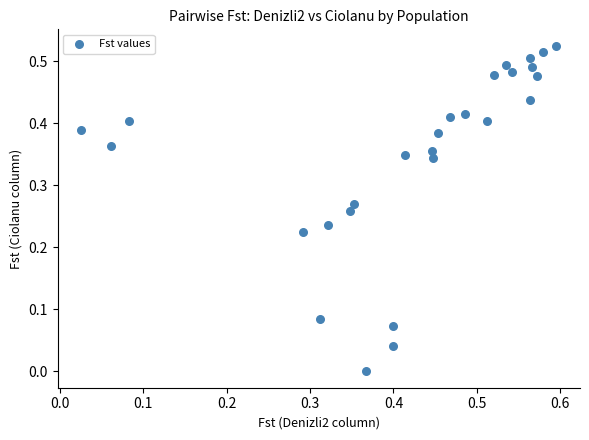

What is the range of X values (max minus min)?

0.6